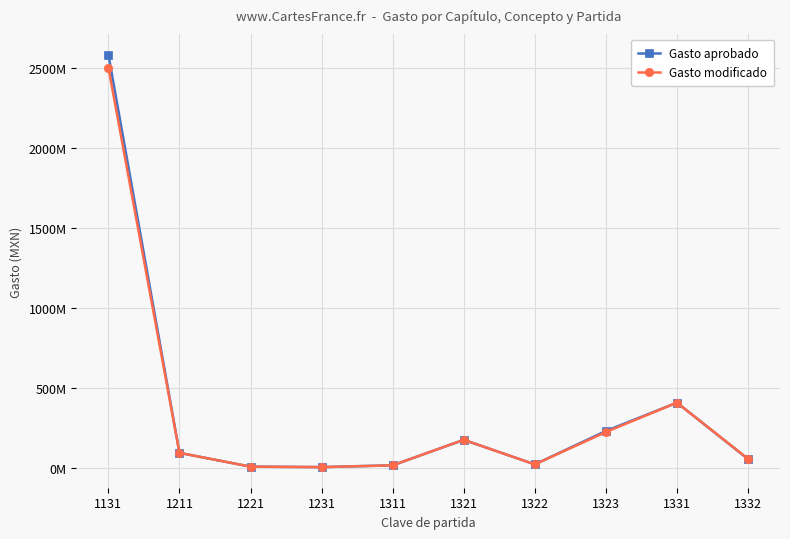

At how many categories does at least one series exceed 1935383629?

1